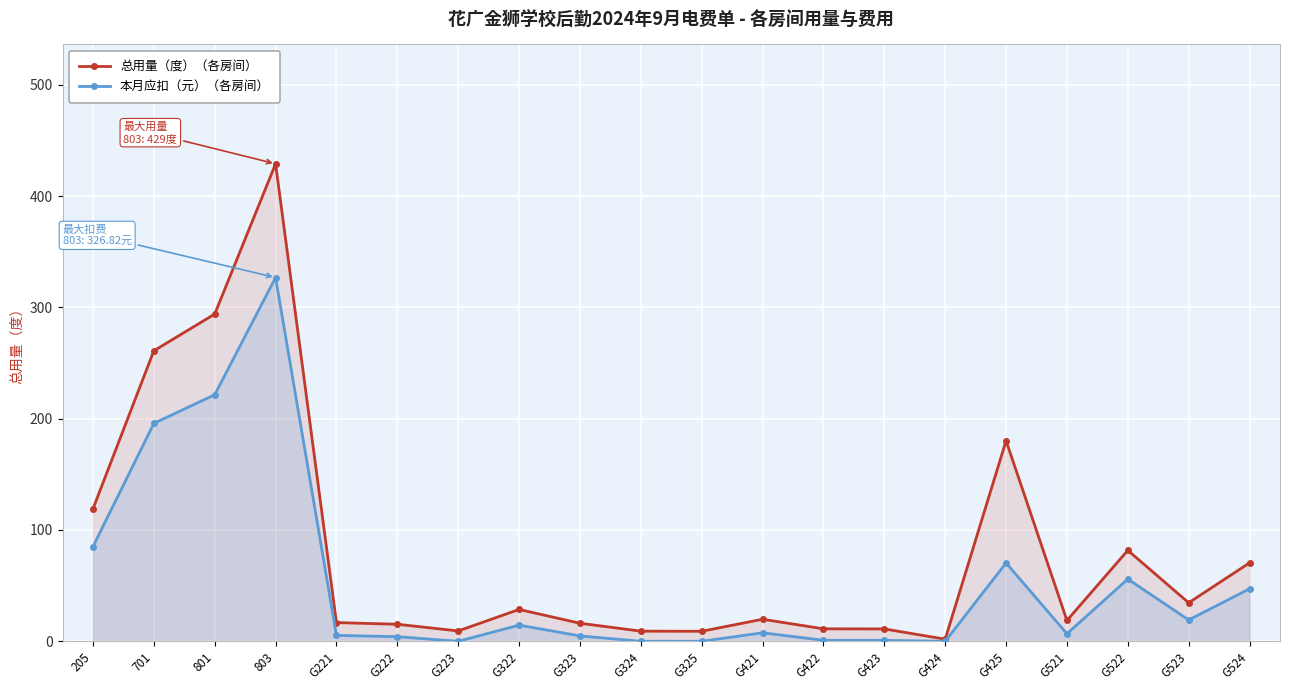

Reading right to left, extract all data points from this chart.

总用量（度）: 70.5	34.6	81.7	18.7	180.2	1.9	11.1	11.2	19.8	9.0	9.1	16.2	28.6	9.3	15.3	16.8	429.0	294.0	261.0	119.0
本月应扣（元）: 47.2	19.2	55.9	6.8	70.3	0.0	0.8	0.9	7.6	0.0	0.0	4.8	14.5	0.0	4.1	5.3	326.8	221.5	195.8	85.0